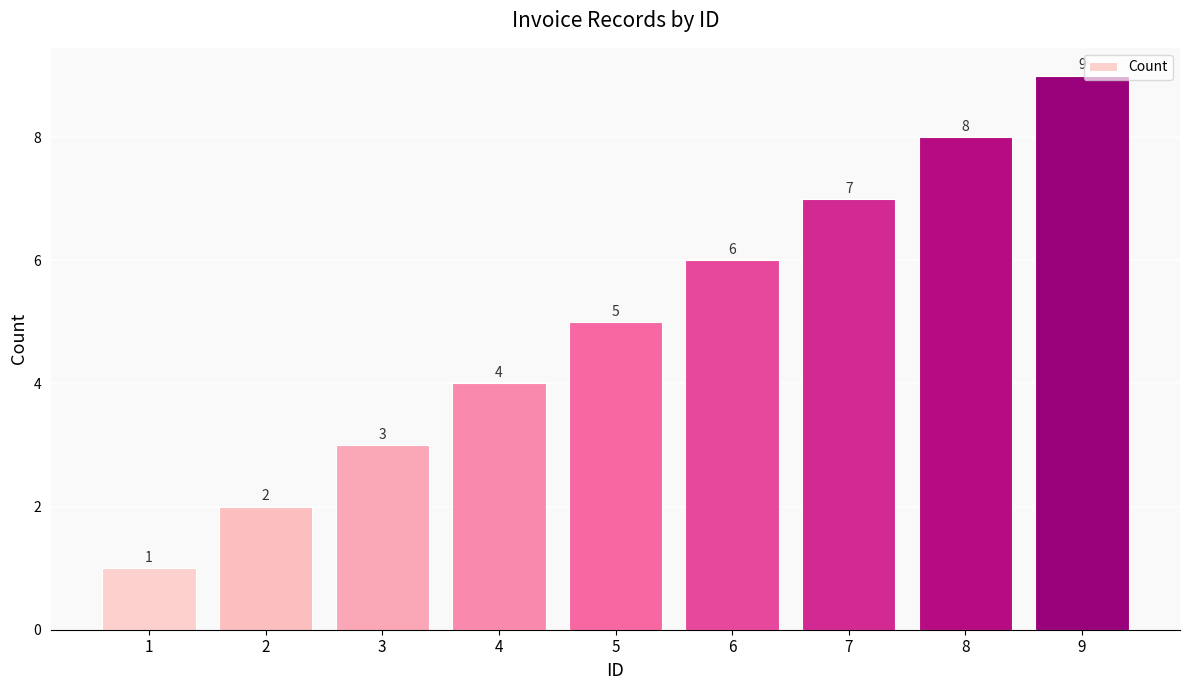

What is the smallest value displayed?

1